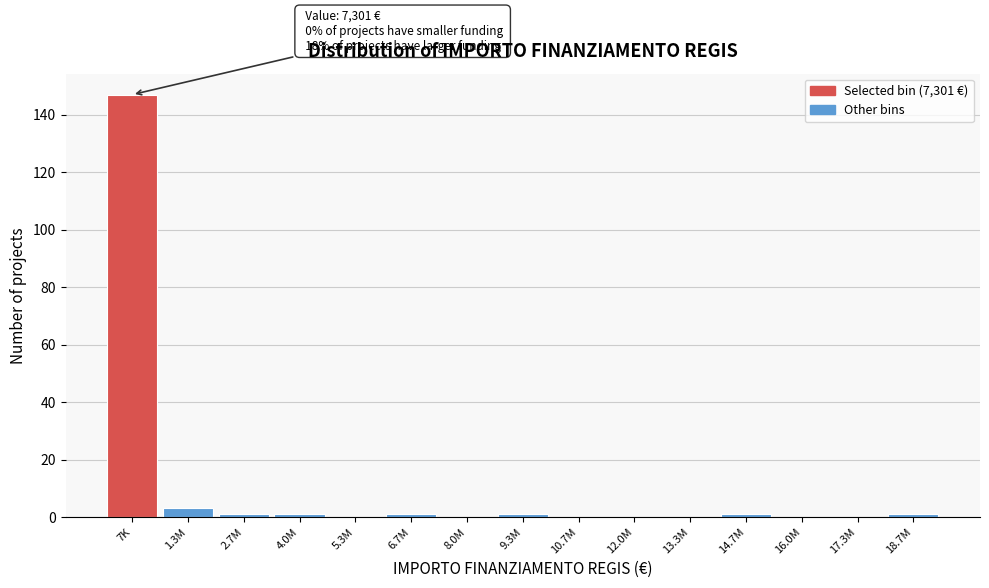

Reading left to right, transcribe all the data shown in this chart.

7K=147	1.3M=3	2.7M=1	4.0M=1	5.3M=0	6.7M=1	8.0M=0	9.3M=1	10.7M=0	12.0M=0	13.3M=0	14.7M=1	16.0M=0	17.3M=0	18.7M=1